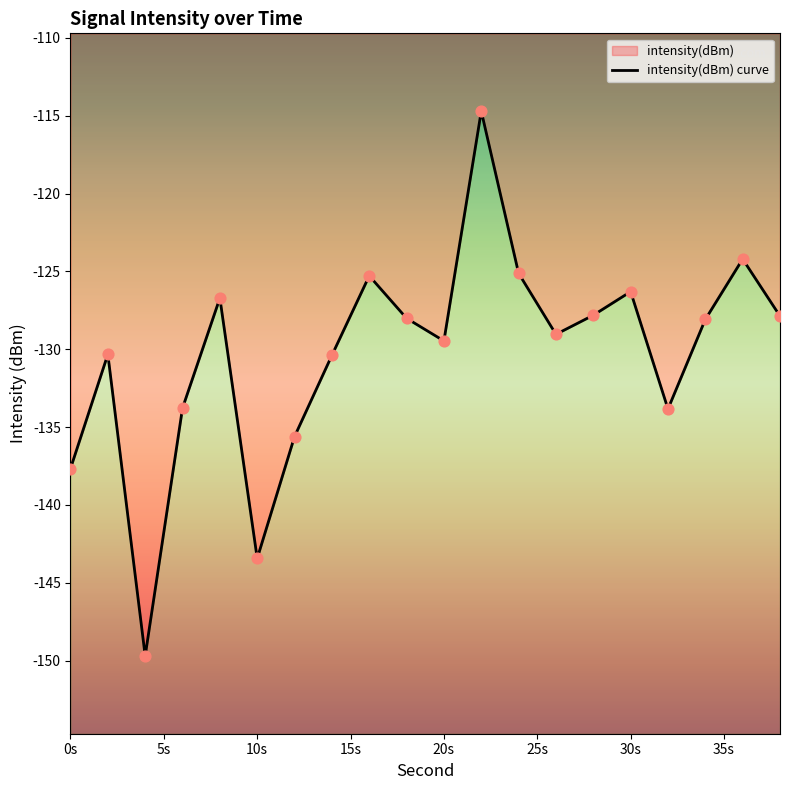

What is the change in value from 8 to 10?

-16.7